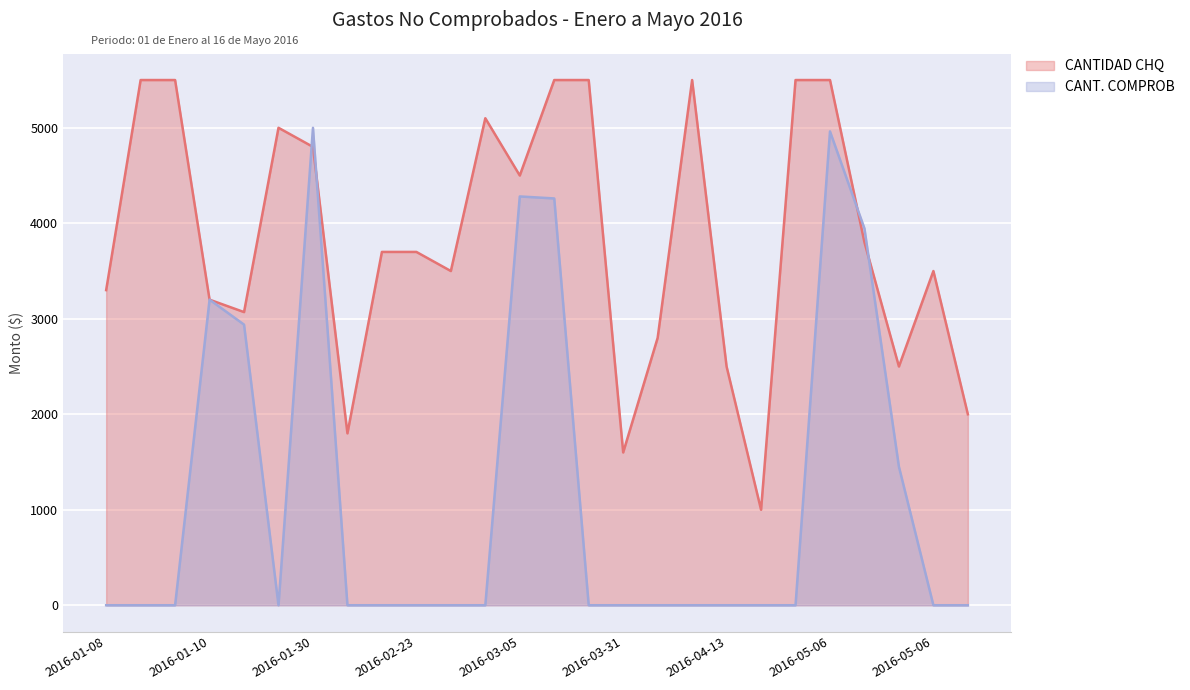

How many lines are shown in the chart?

2